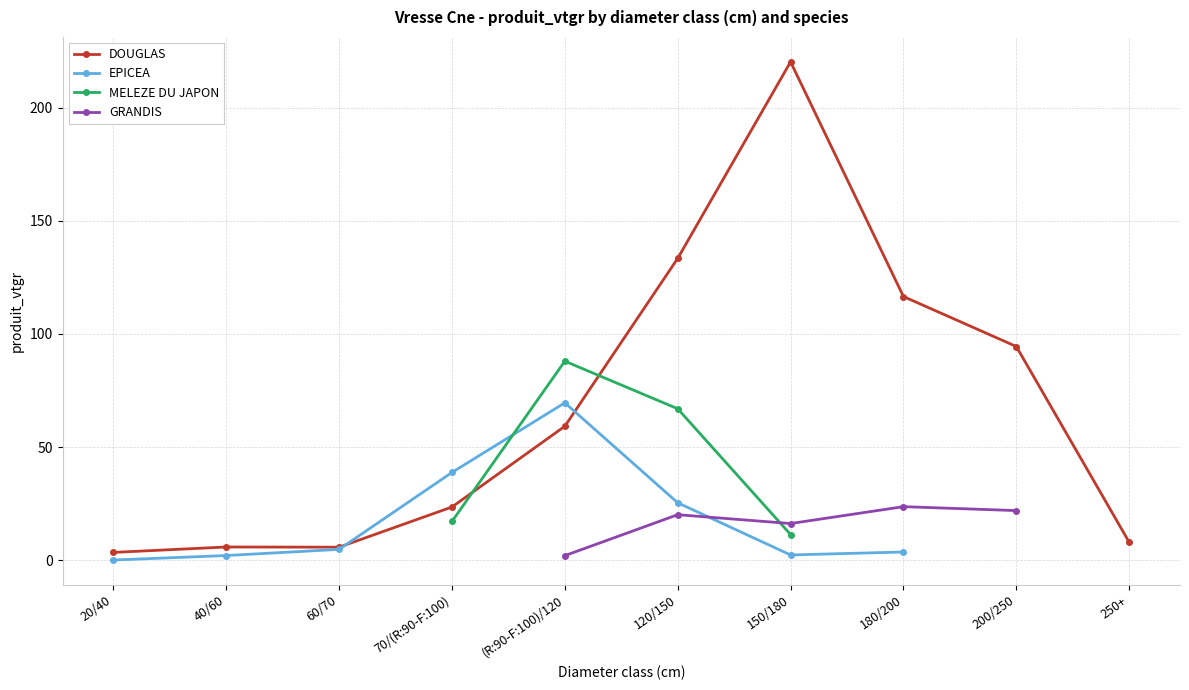

How many times do MELEZE DU JAPON and DOUGLAS cross each other?

2